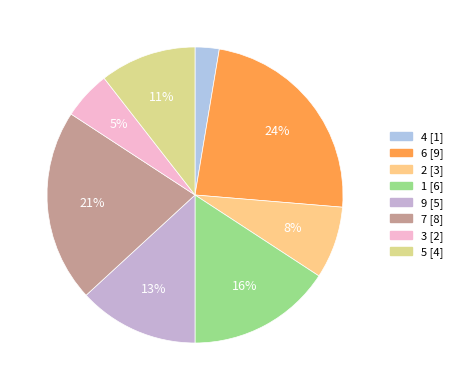

Which category has the biggest portion of the pie?

6 [9]